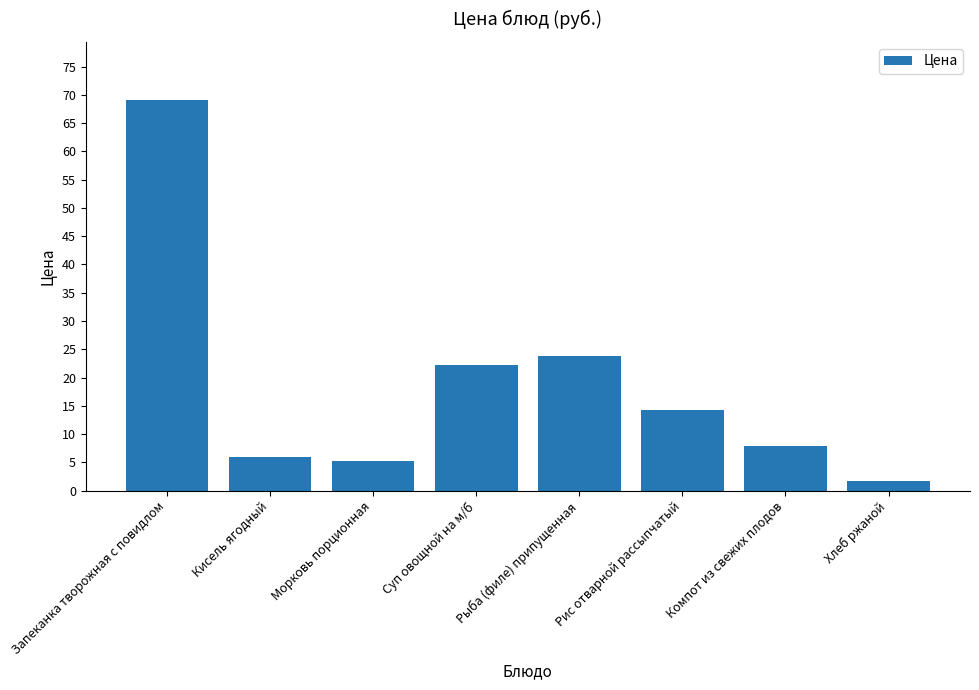

How many bars are there in total?

8